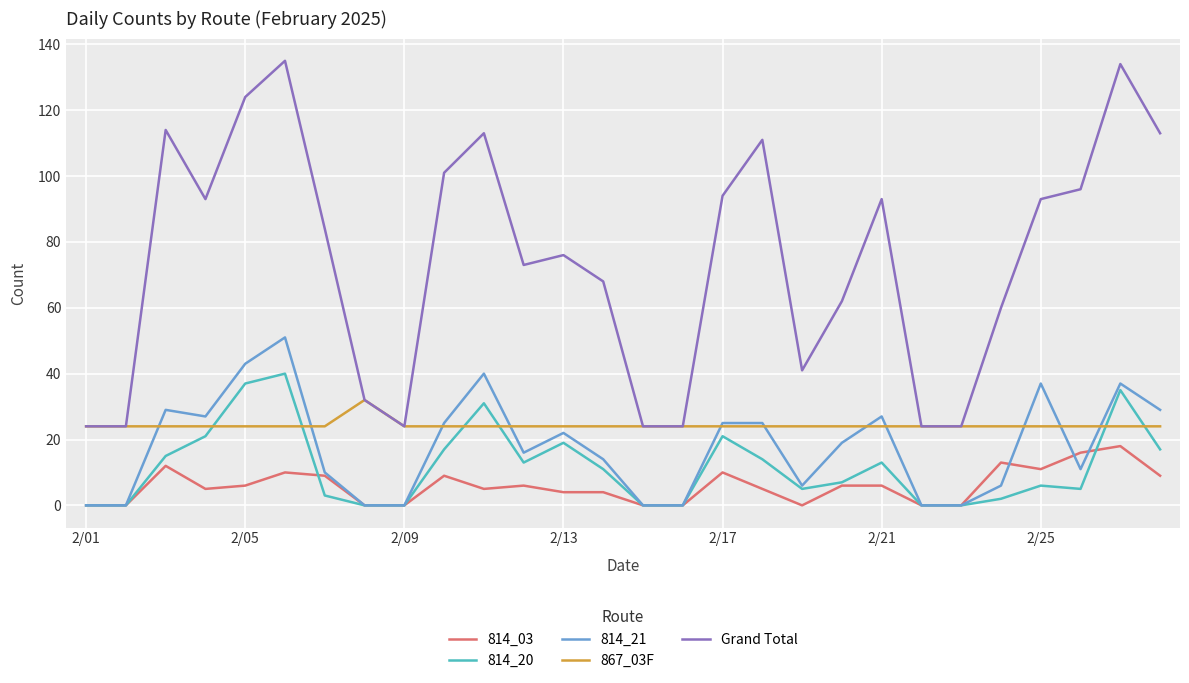

True or false: 814_03 and 867_03F cross at least once.

False